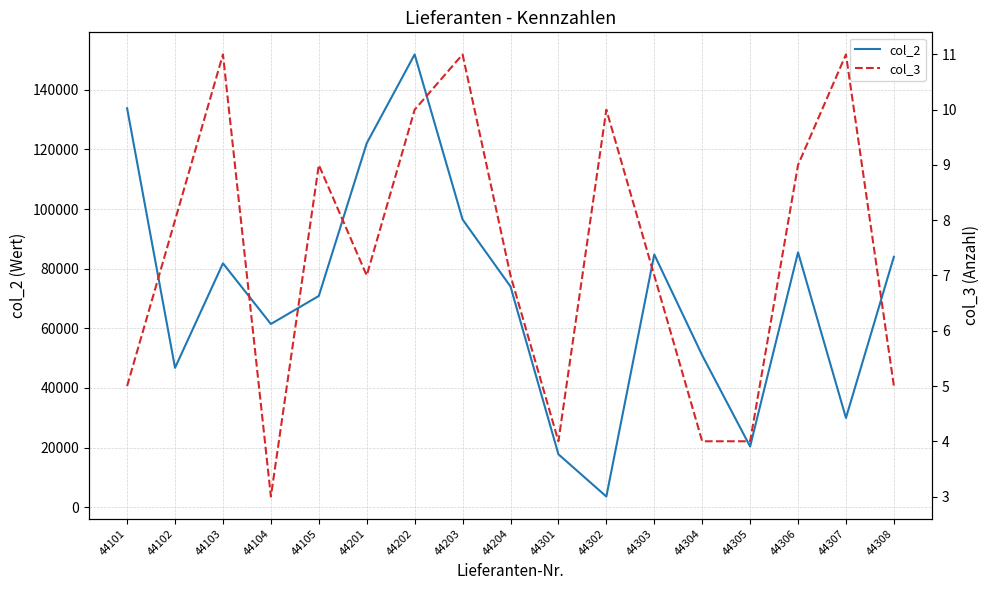

What is the value of the col_2 point at the 17th from the left?

84007.5